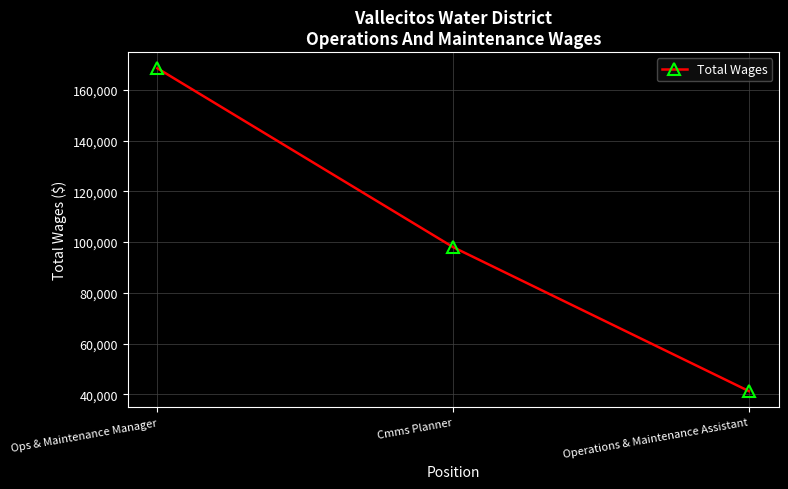

Is this an area chart (filled region under the line)?

No